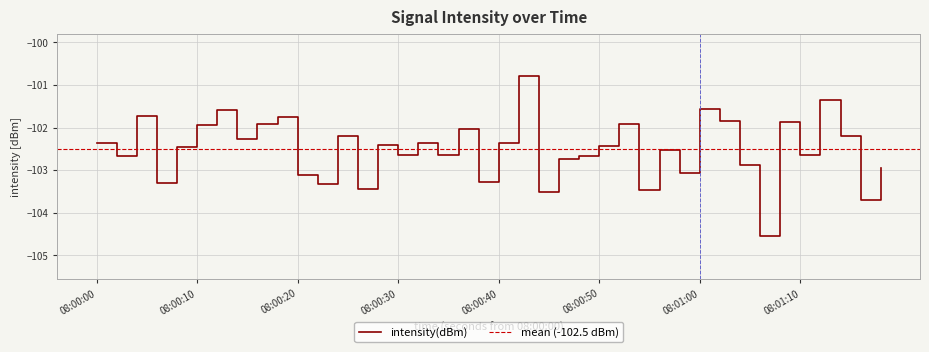

How many lines are shown in the chart?

1